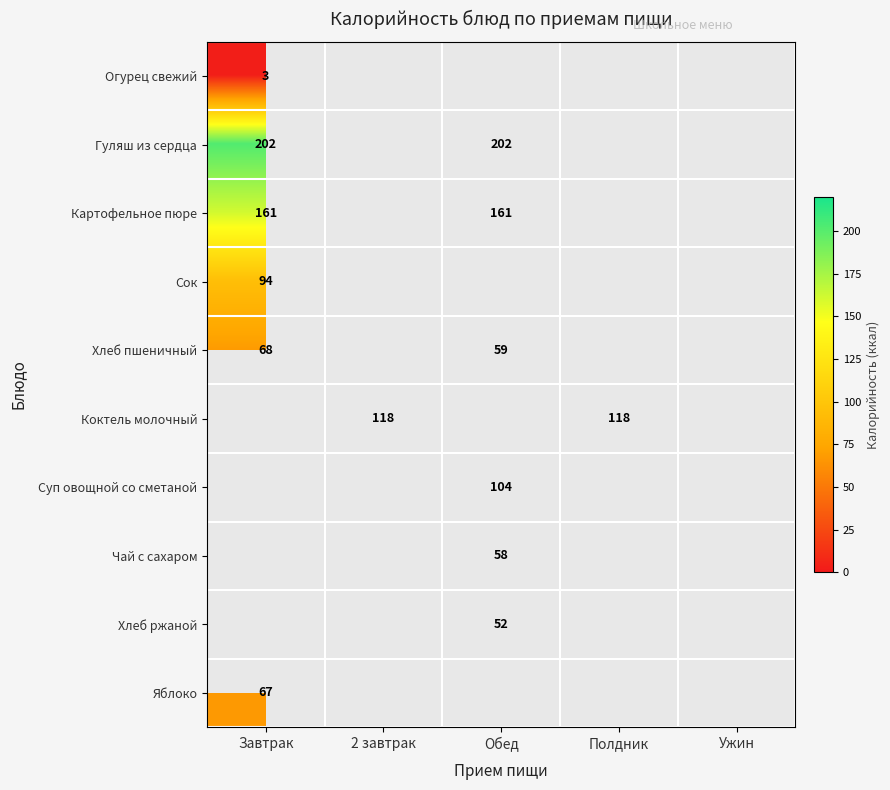

True or false: Гуляш из сердца has a value of 202 at Обед.

True